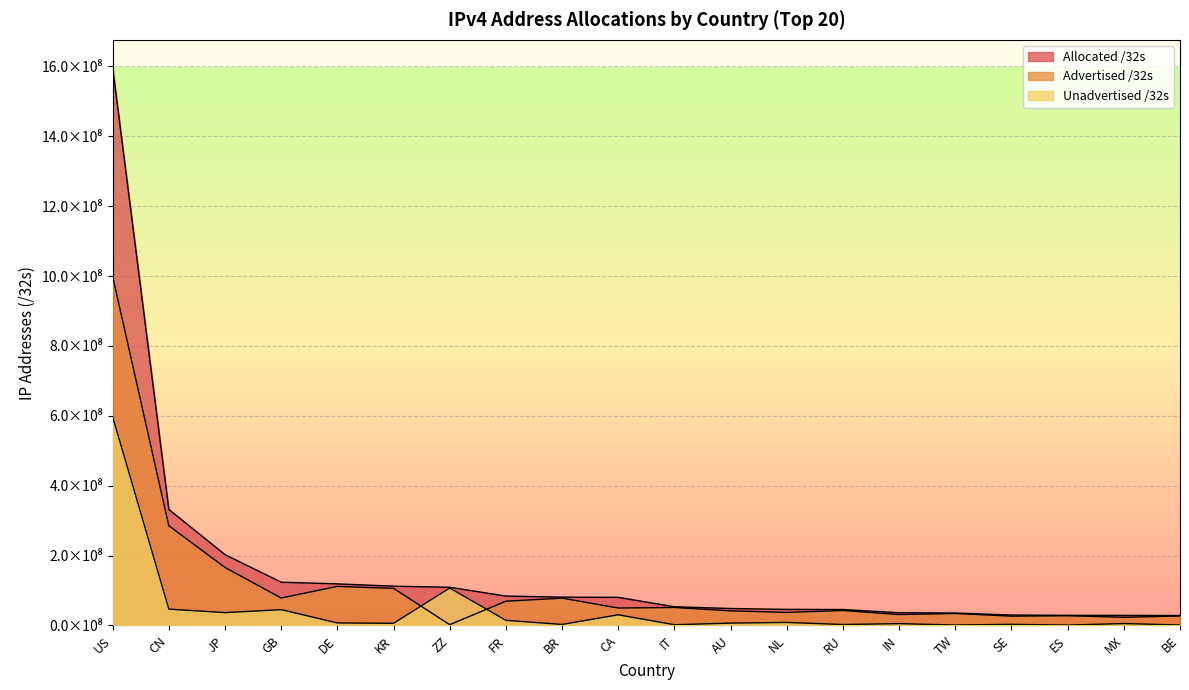

How many lines are shown in the chart?

3